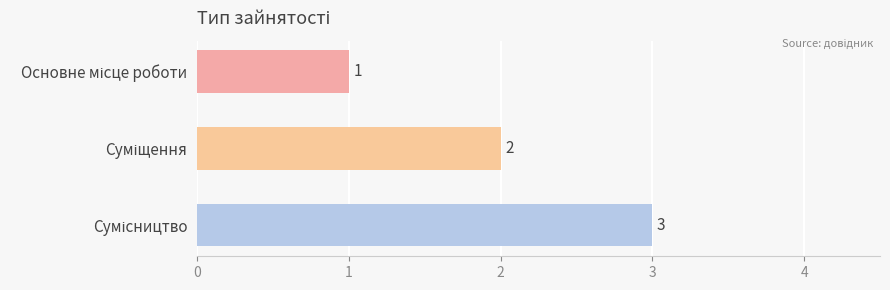

Count the number of categories in the chart.

3